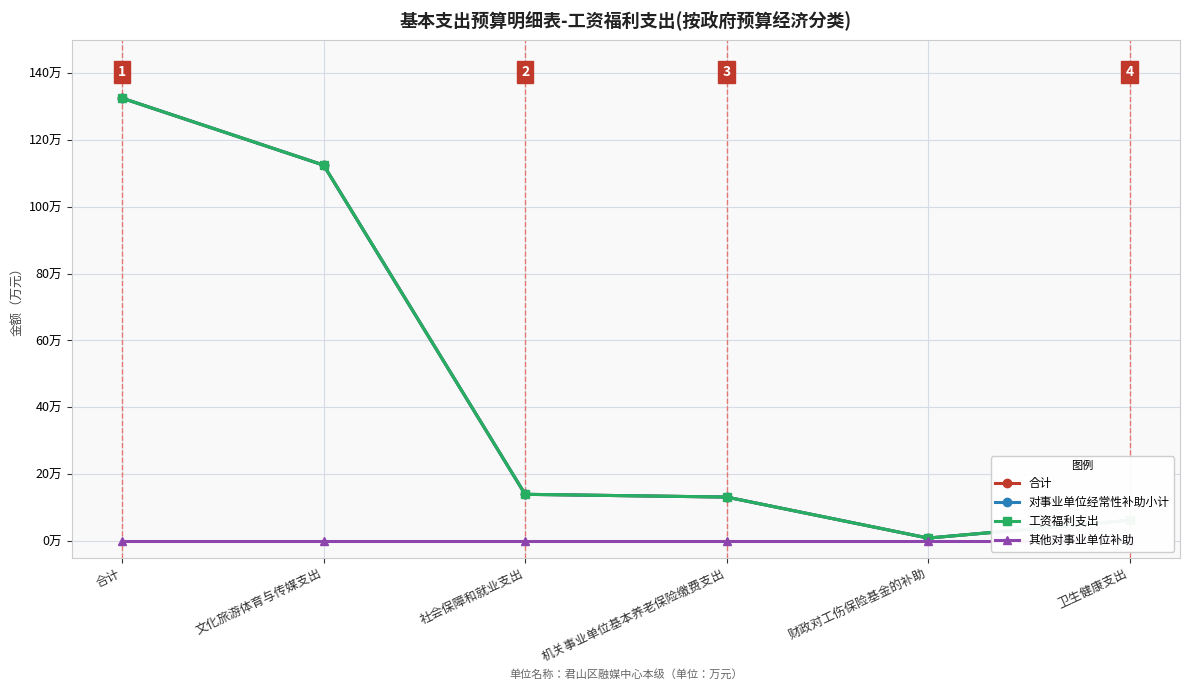

Which series has the largest total across all categories?

合计